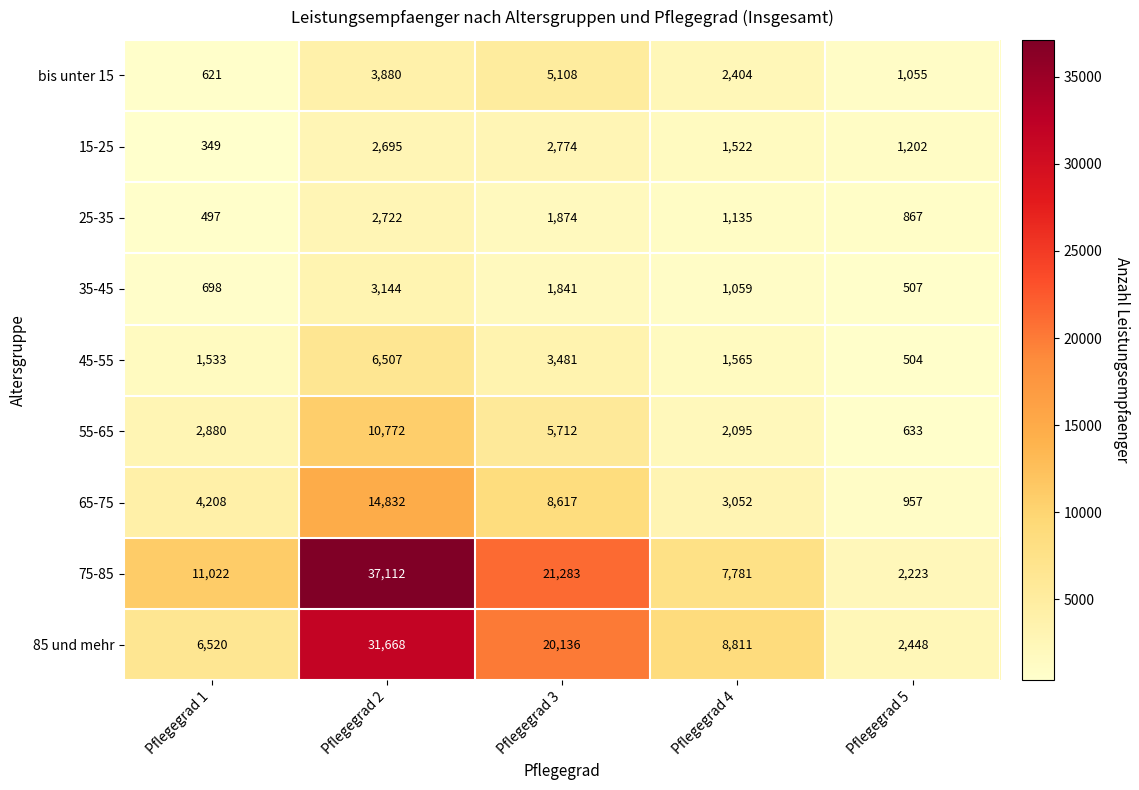

List the series in order of their peak value, highest first.

75-85, 85 und mehr, 65-75, 55-65, 45-55, bis unter 15, 35-45, 15-25, 25-35